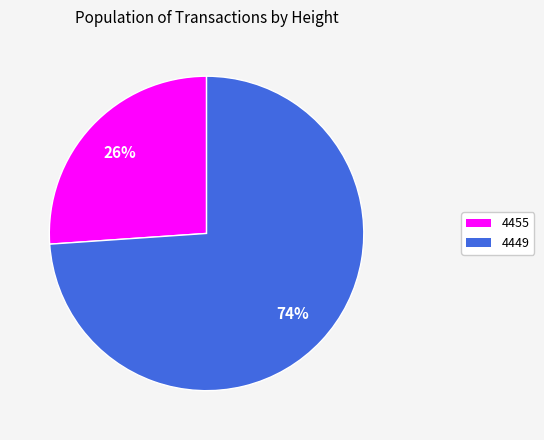

Combined, do 4449 and 4455 account for over 50%?

Yes